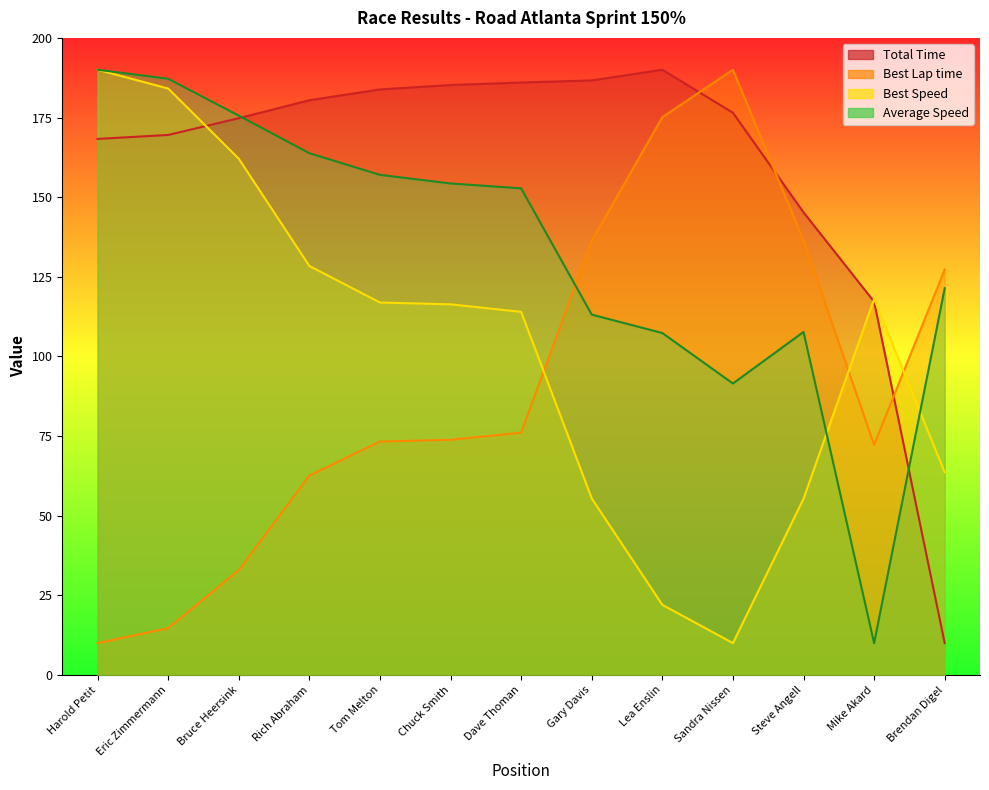

True or false: Total Time has a value of 263.0 at Lea Enslin.

False